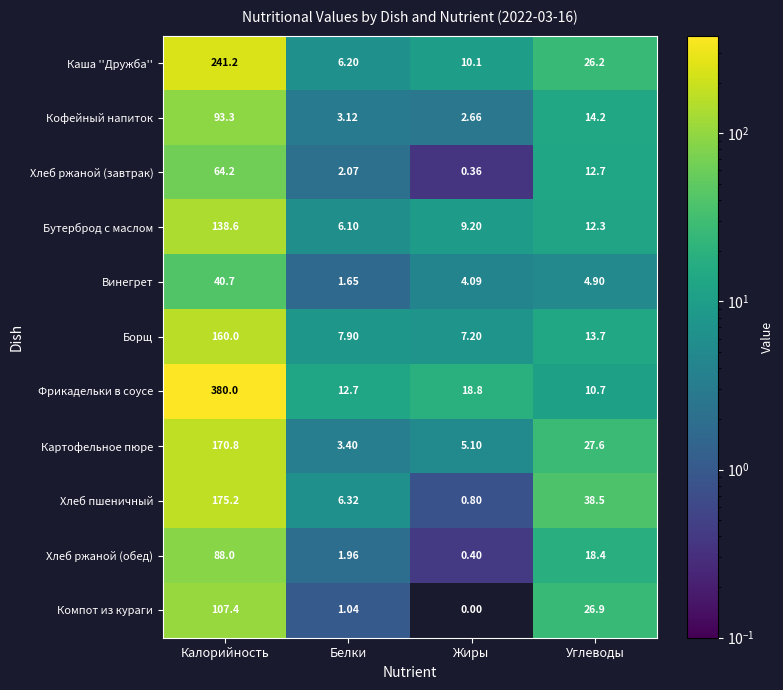

Which series changed the most between Калорийность and Жиры?

Фрикадельки в соусе